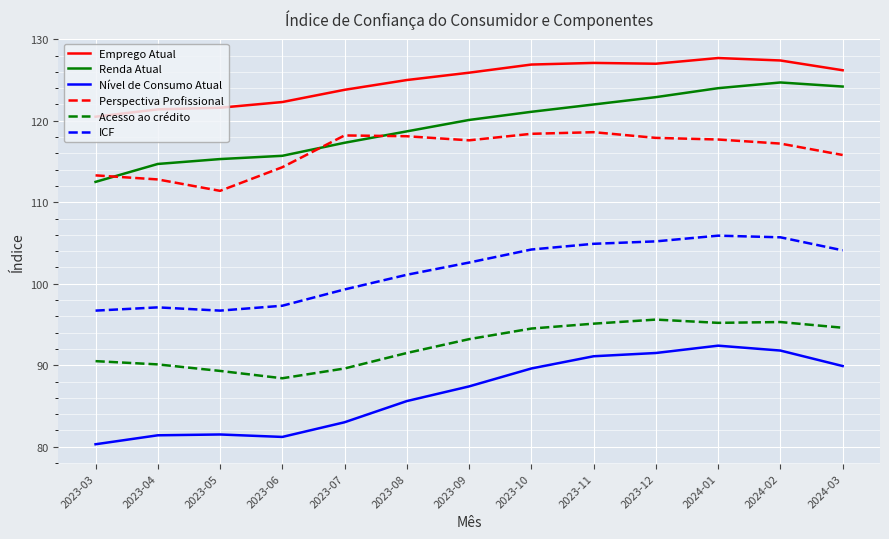

At 2023-10, list the series in order from smallest to largest.

Nível de Consumo Atual, Acesso ao crédito, ICF, Perspectiva Profissional, Renda Atual, Emprego Atual